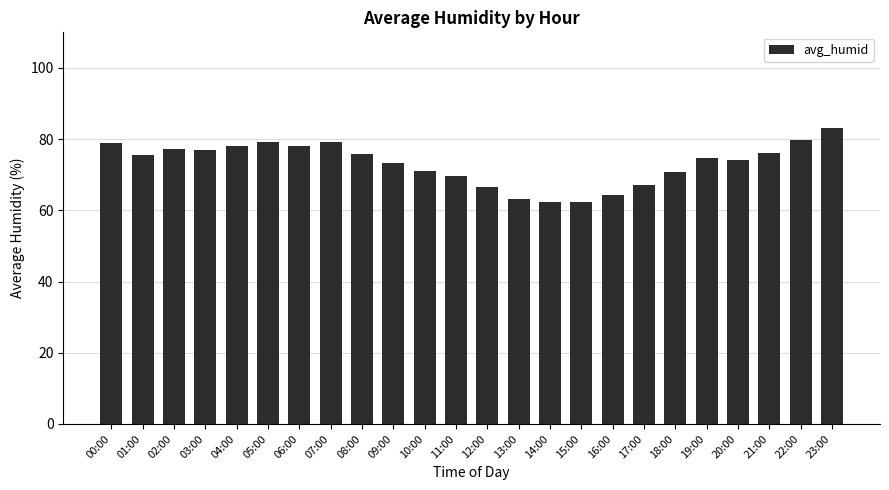

Is it true that the value at 01:00 is 75.5?

True